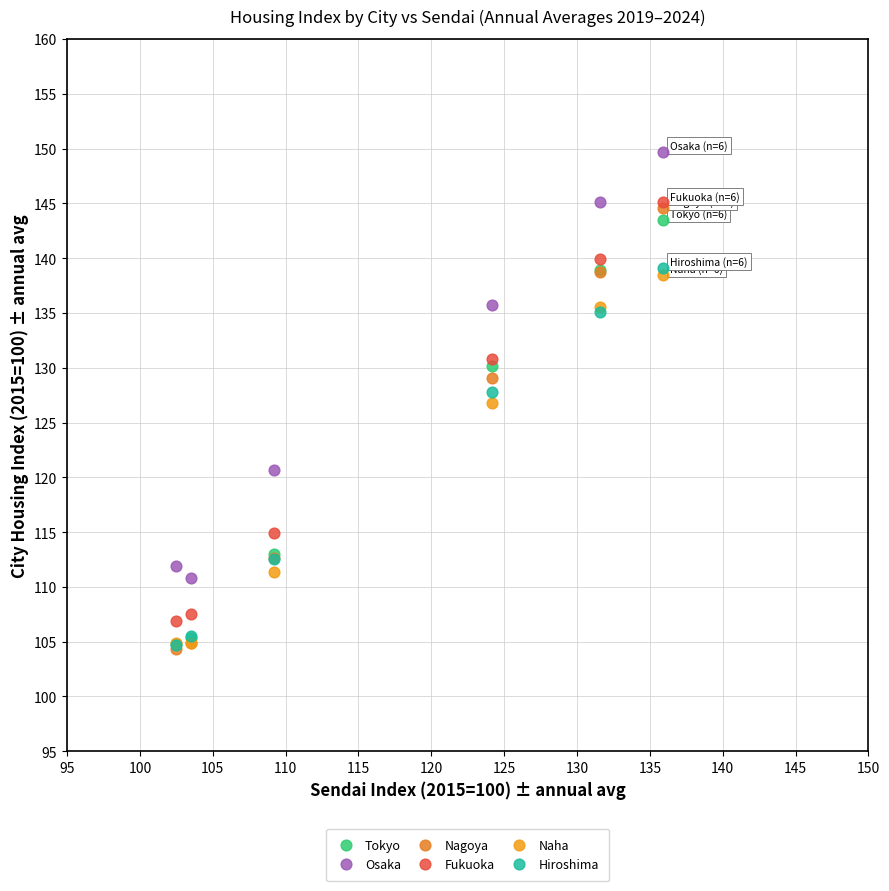

What are all the series names shown in the legend?

Tokyo, Osaka, Nagoya, Fukuoka, Naha, Hiroshima